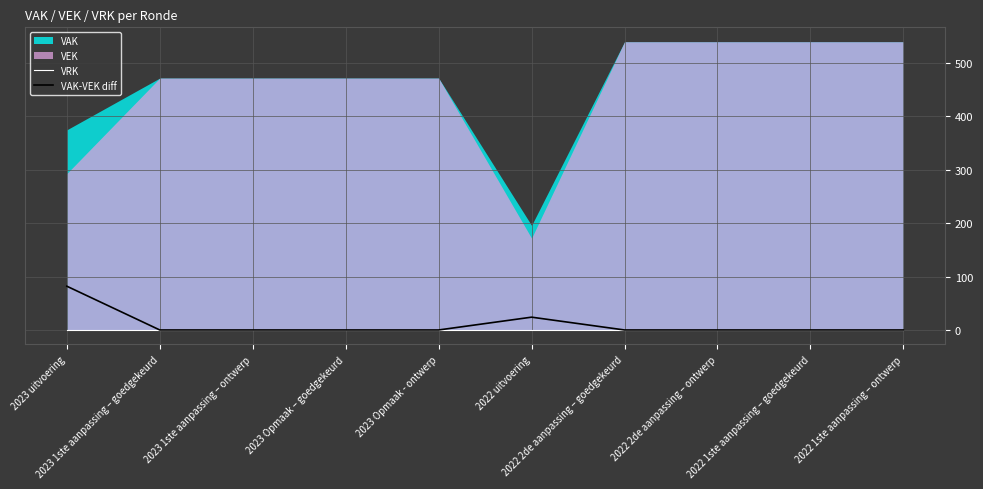

At which label does VRK reach its minimum?

2023 uitvoering